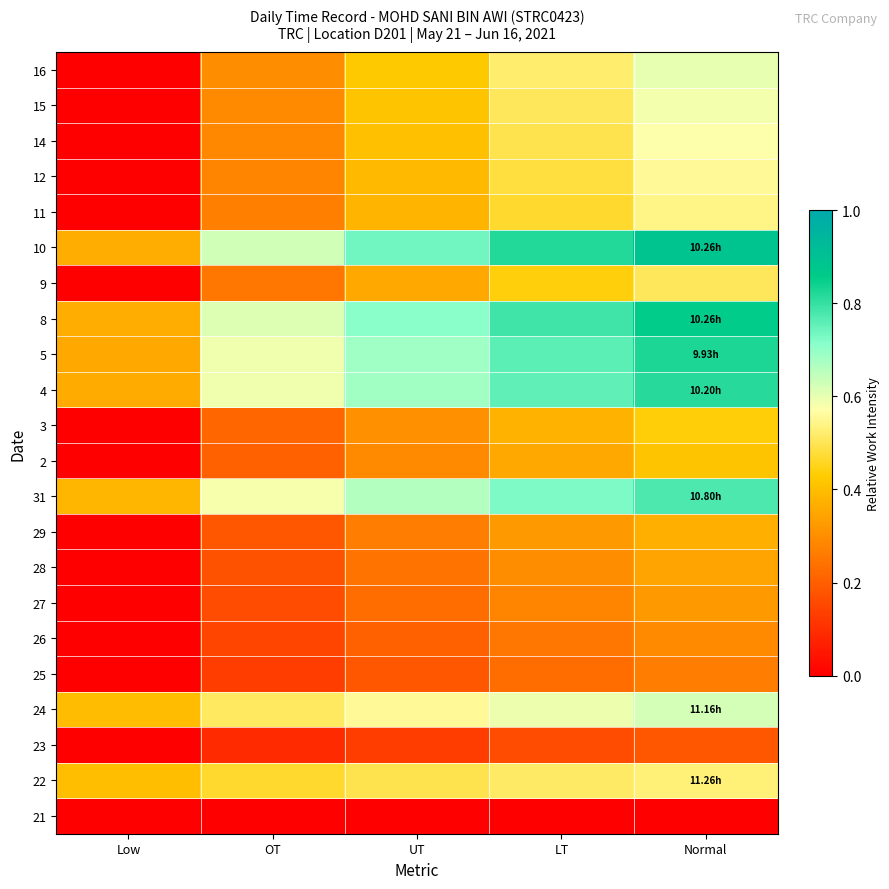

Reading right to left, what are all the values shown in this chart?

21: Normal=0.0	LT=0.0	UT=0.0	OT=0.0	Low=0.0
22: Normal=0.5	LT=0.5	UT=0.5	OT=0.5	Low=0.4
23: Normal=0.2	LT=0.2	UT=0.1	OT=0.1	Low=0.0
24: Normal=0.6	LT=0.6	UT=0.6	OT=0.5	Low=0.4
25: Normal=0.3	LT=0.2	UT=0.2	OT=0.1	Low=0.0
26: Normal=0.3	LT=0.3	UT=0.2	OT=0.1	Low=0.0
27: Normal=0.3	LT=0.3	UT=0.2	OT=0.2	Low=0.0
28: Normal=0.3	LT=0.3	UT=0.2	OT=0.2	Low=0.0
29: Normal=0.4	LT=0.3	UT=0.3	OT=0.2	Low=0.0
31: Normal=0.8	LT=0.7	UT=0.7	OT=0.6	Low=0.4
2: Normal=0.4	LT=0.4	UT=0.3	OT=0.2	Low=0.0
3: Normal=0.4	LT=0.4	UT=0.3	OT=0.2	Low=0.0
4: Normal=0.8	LT=0.8	UT=0.7	OT=0.6	Low=0.4
5: Normal=0.8	LT=0.8	UT=0.7	OT=0.6	Low=0.4
8: Normal=0.9	LT=0.8	UT=0.7	OT=0.6	Low=0.4
9: Normal=0.5	LT=0.4	UT=0.4	OT=0.3	Low=0.0
10: Normal=0.9	LT=0.8	UT=0.7	OT=0.6	Low=0.4
11: Normal=0.5	LT=0.5	UT=0.4	OT=0.3	Low=0.0
12: Normal=0.6	LT=0.5	UT=0.4	OT=0.3	Low=0.0
14: Normal=0.6	LT=0.5	UT=0.4	OT=0.3	Low=0.0
15: Normal=0.6	LT=0.5	UT=0.4	OT=0.3	Low=0.0
16: Normal=0.6	LT=0.5	UT=0.4	OT=0.3	Low=0.0